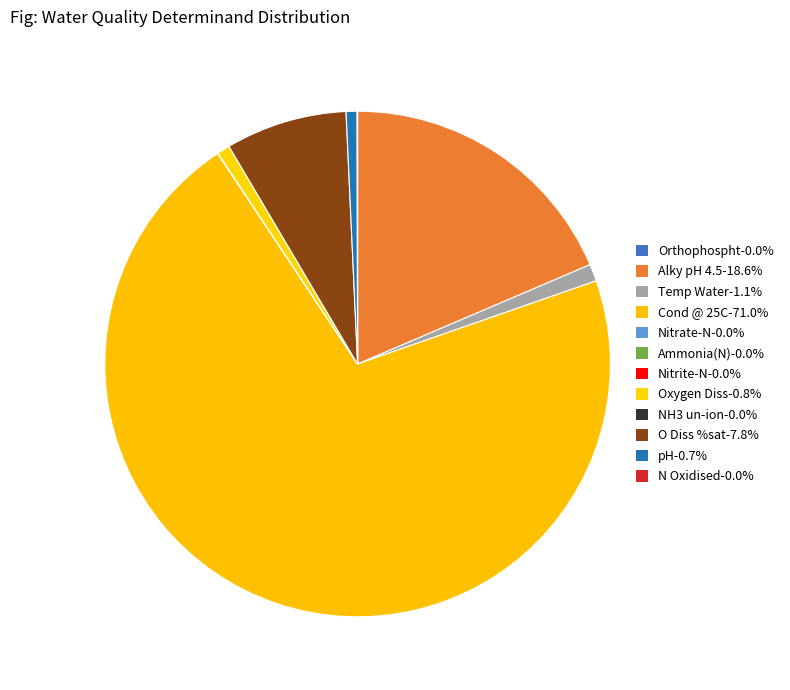

Is NH3 un-ion the majority of the pie?

No